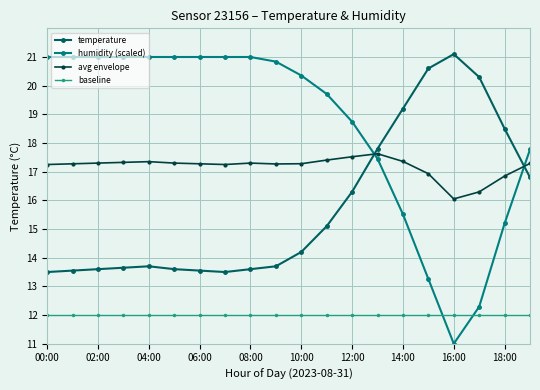

Which series has the largest total across all categories?

humidity (scaled)